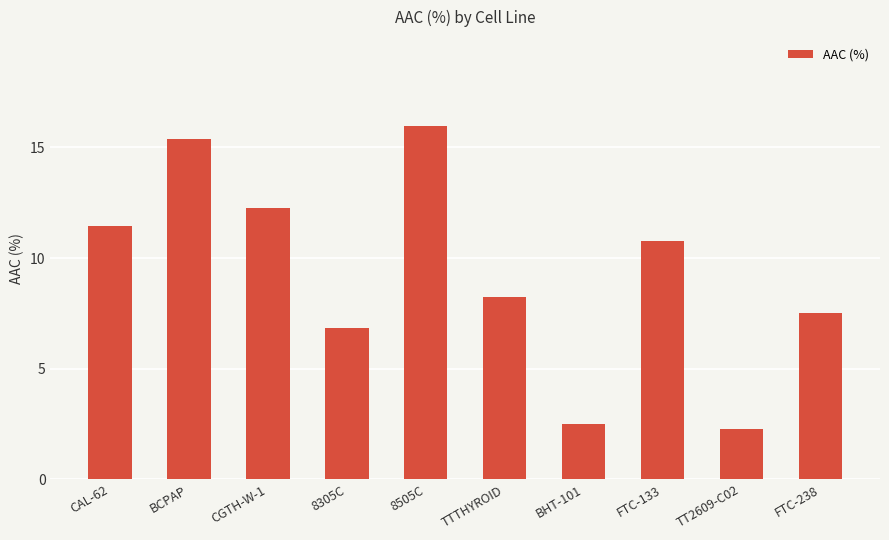

The value at TTTHYROID is 3.0. True or false?

False